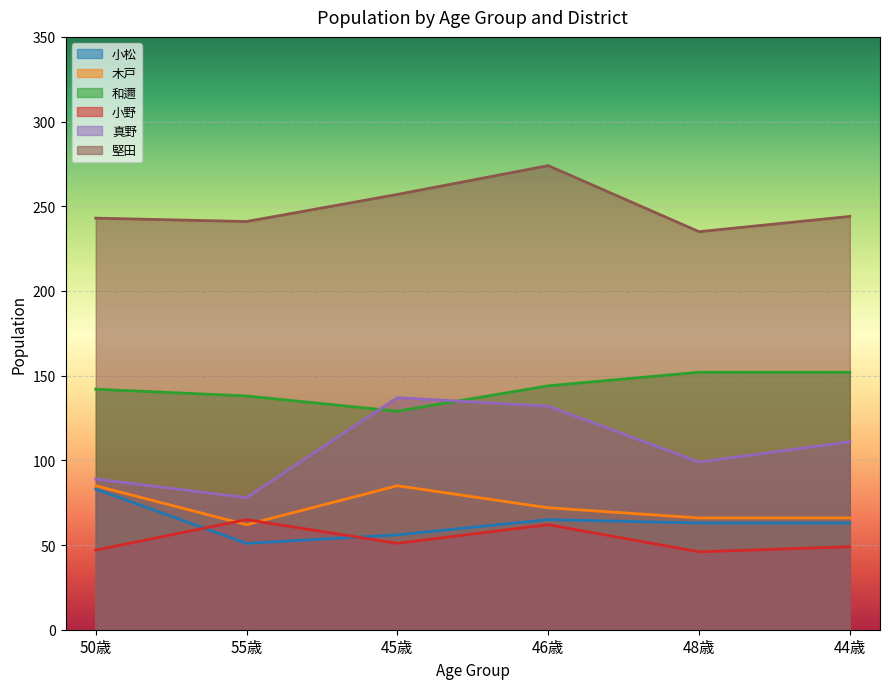

What position from the left is 46歳?

4